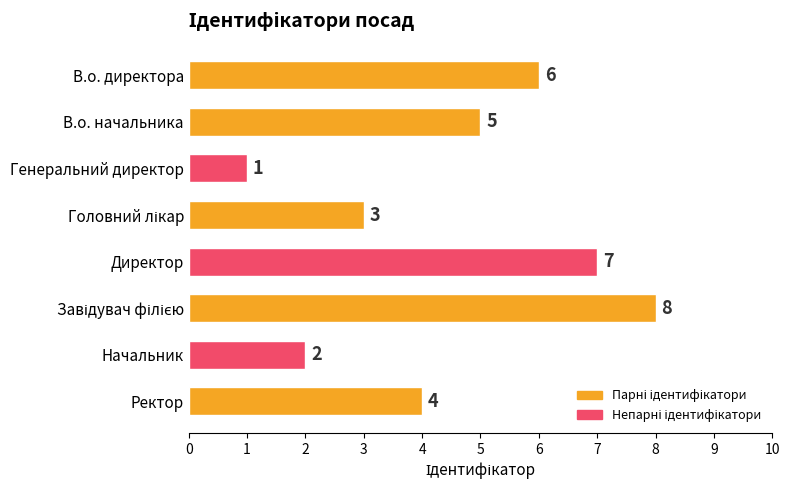

What is the label of the 4th bar from the bottom?

Директор